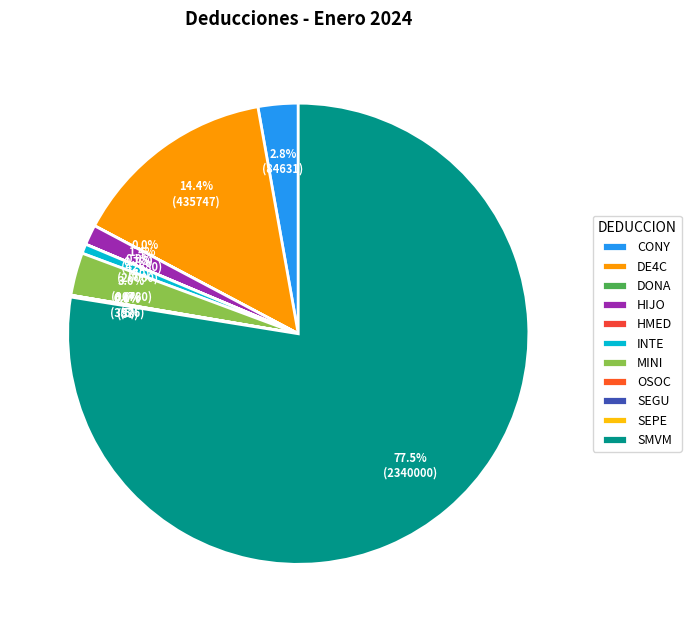

What is the change in value from DE4C to INTE?

-415747